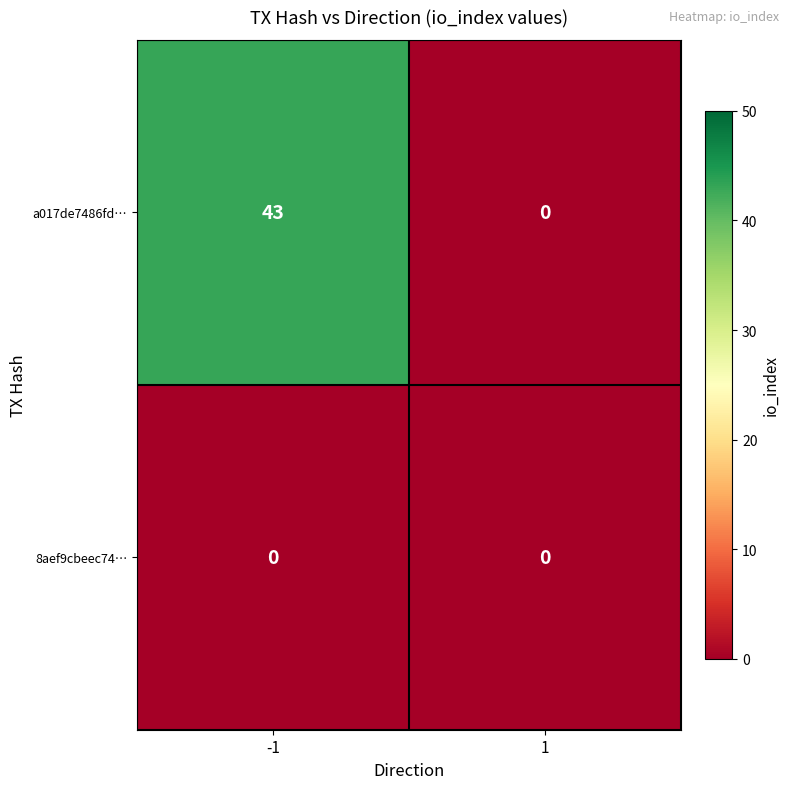

List the series in order of their peak value, highest first.

a017de7486fd…, 8aef9cbeec74…